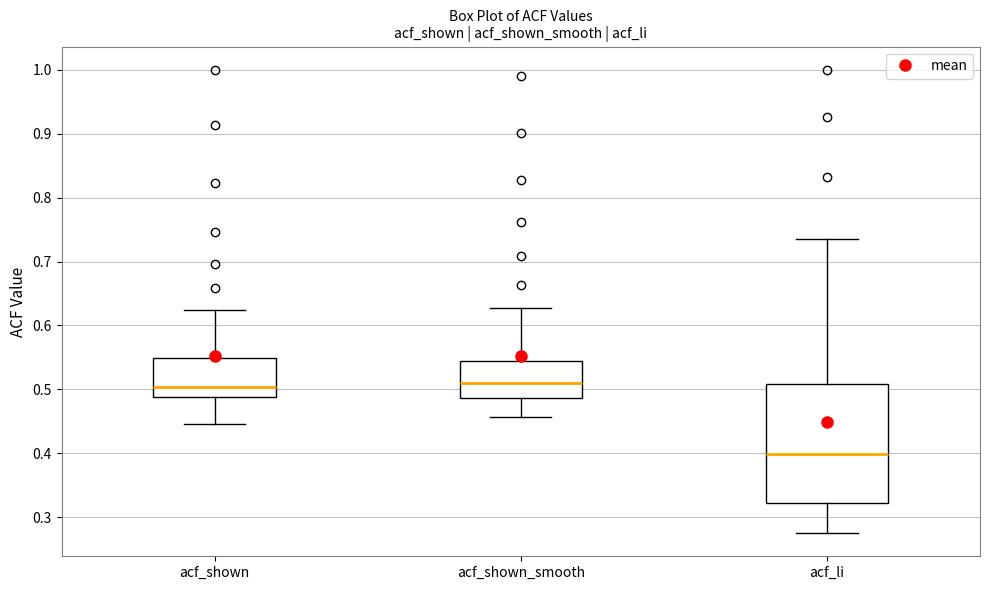

Reading left to right, read every box against the y-axis: the position of its median line, the range the box covers, and the ends of its whiskers. The values are not printed on the chart, so give them approximately, as read against the axis.

acf_shown: median 0.50, box 0.49 to 0.55, whiskers 0.45 to 0.62
acf_shown_smooth: median 0.51, box 0.49 to 0.54, whiskers 0.46 to 0.63
acf_li: median 0.40, box 0.32 to 0.51, whiskers 0.28 to 0.74